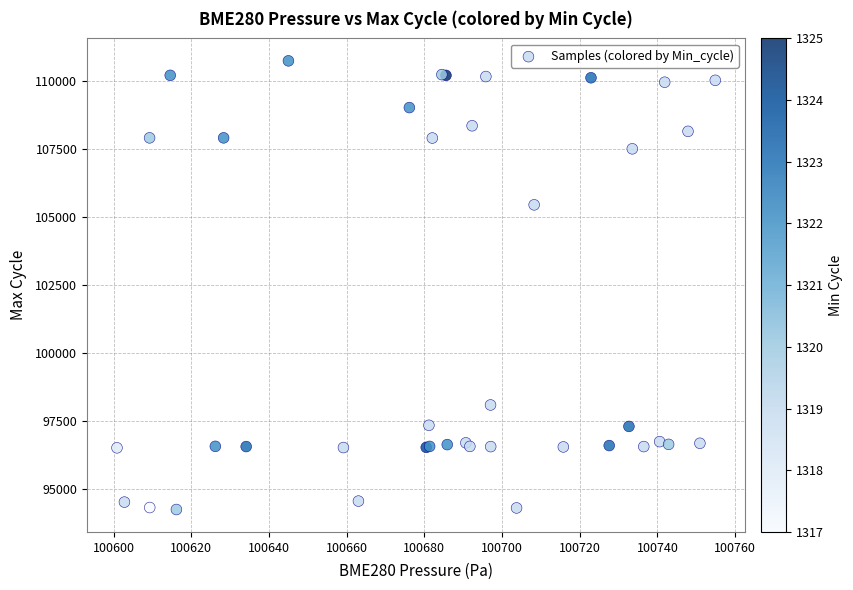

What Y value in the scatter plot is closest to 102496?

105449